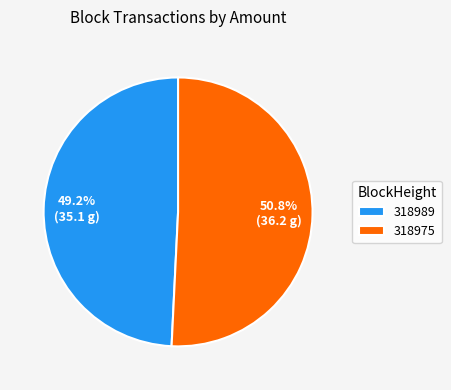

Is the sum of 318975 and 318989 greater than half?

Yes